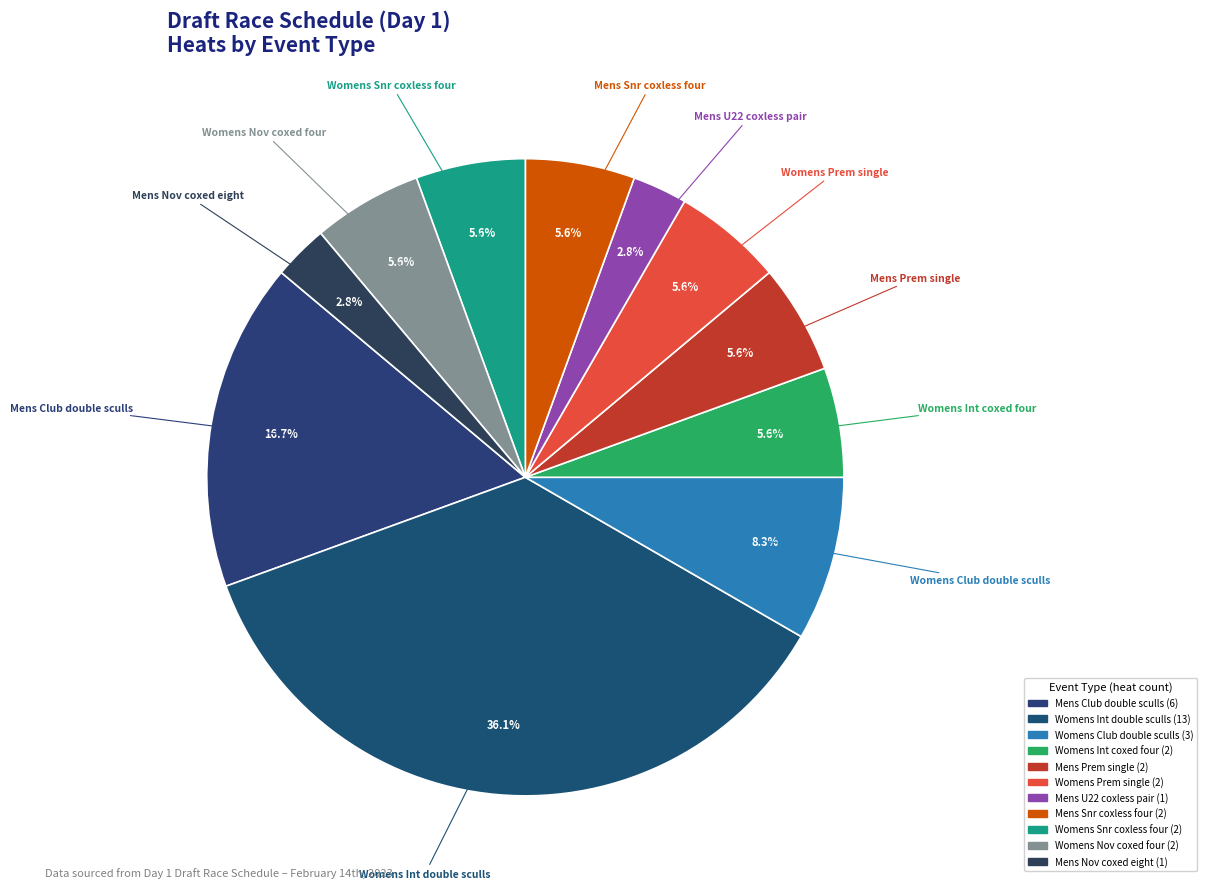

How many slices are in this pie chart?

11